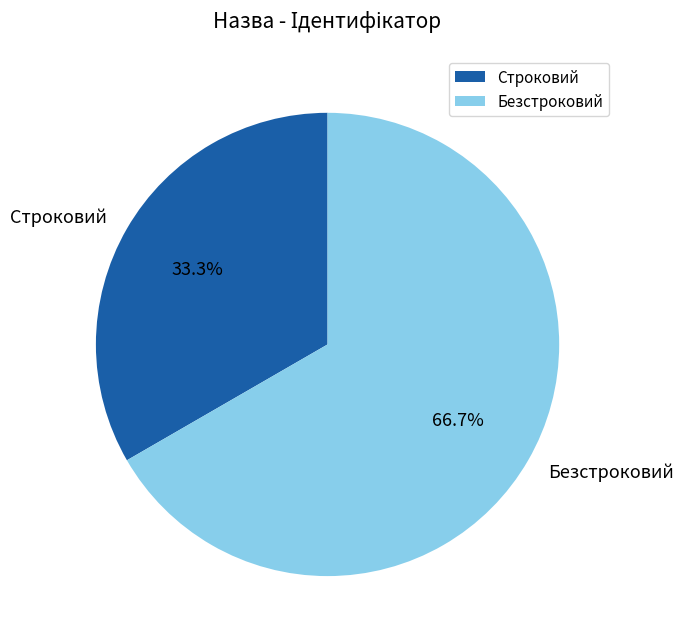

Is there a majority slice in this chart?

Yes